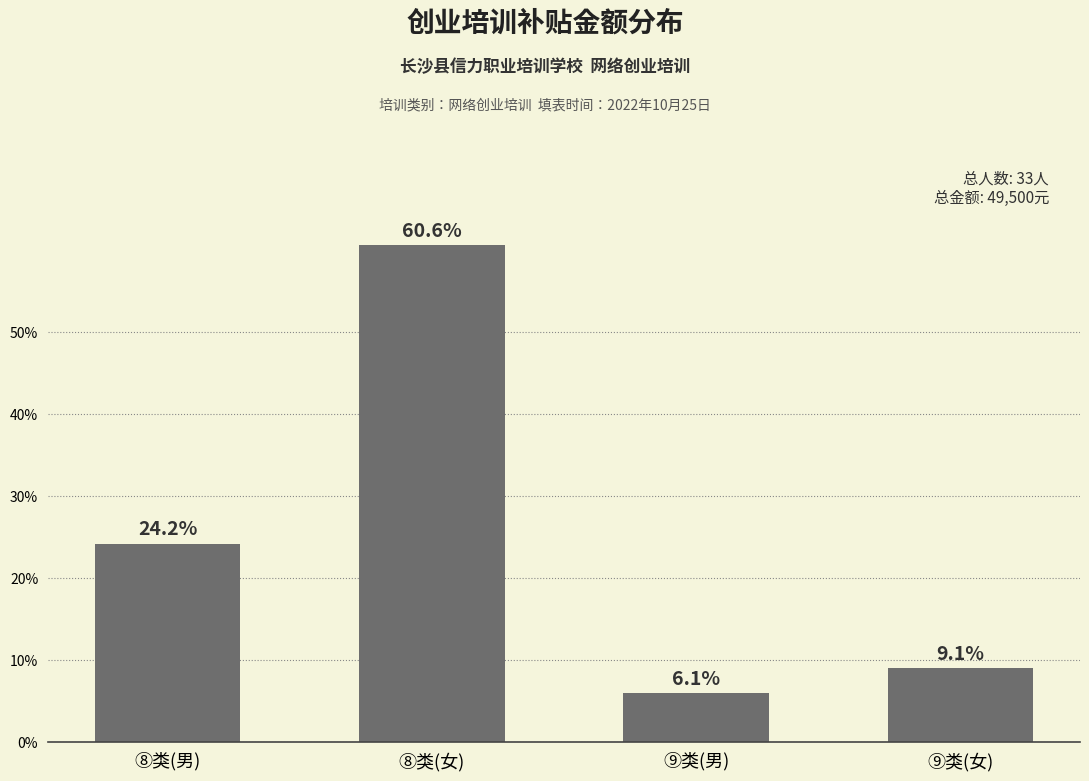

How many bars are there in total?

4